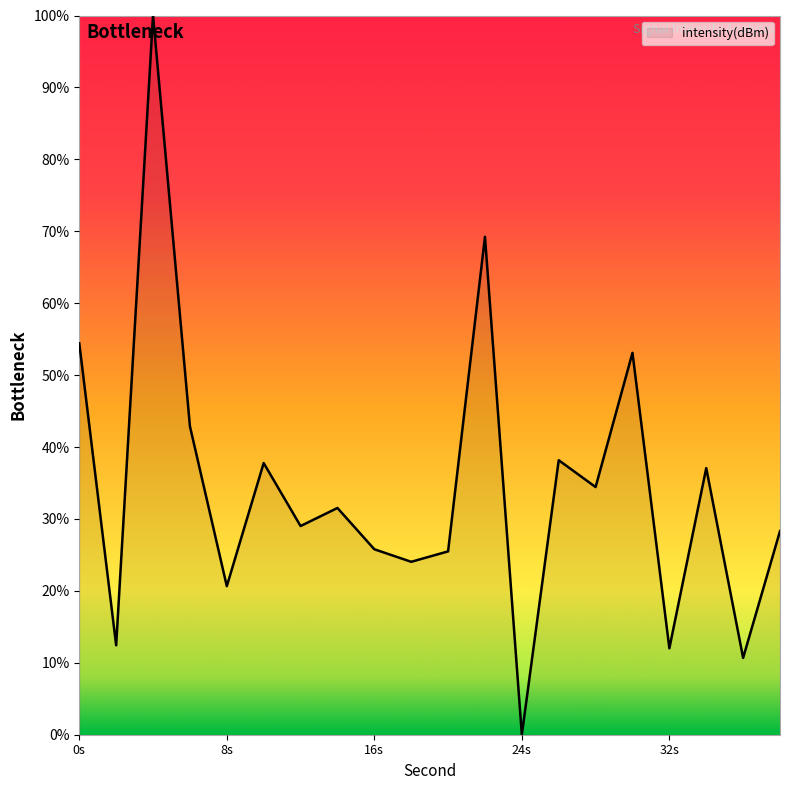

How many values exceed 31?

10